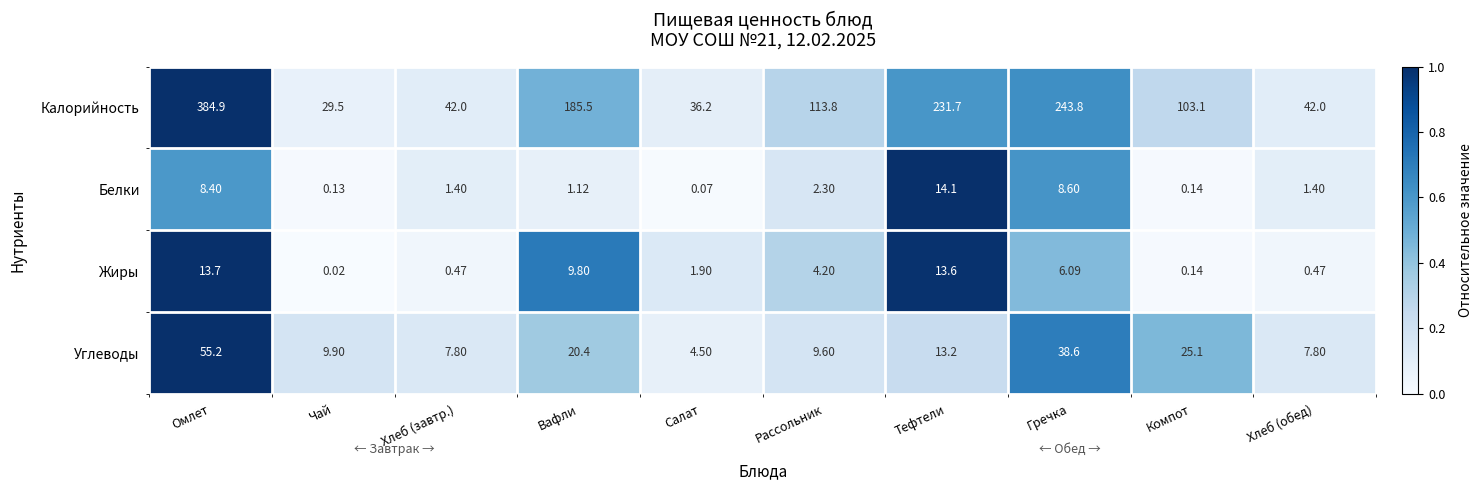

Which series has the largest total across all categories?

Калорийность